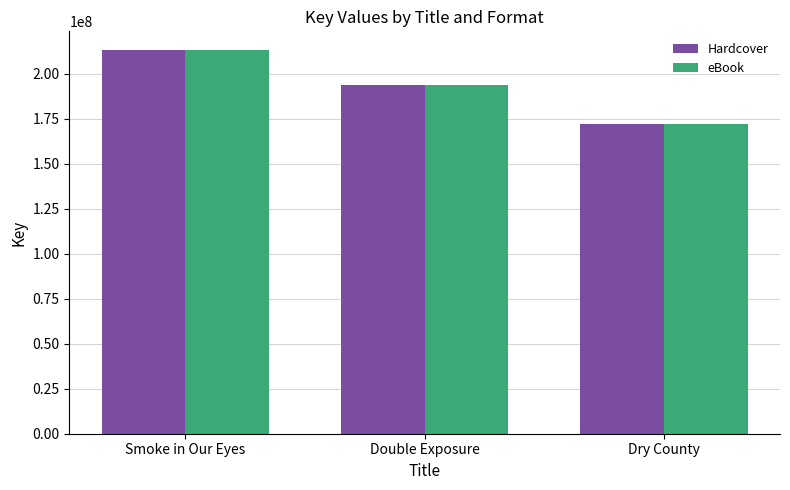

At which category is the sum across all series the highest?

Smoke in Our Eyes